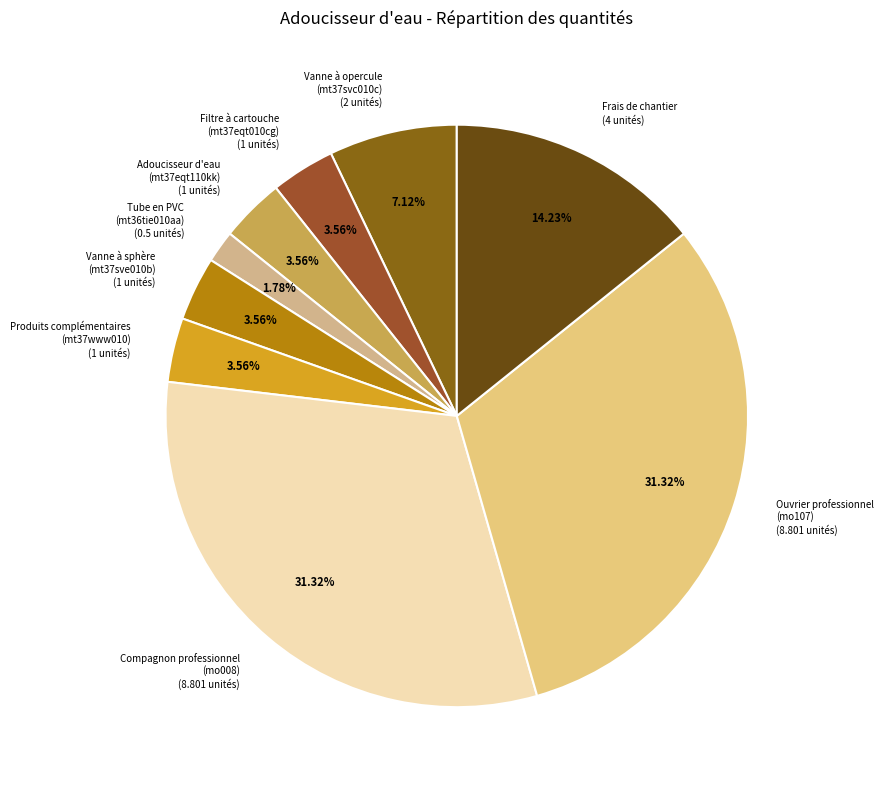

Does Frais de chantier account for over 50% of the chart?

No